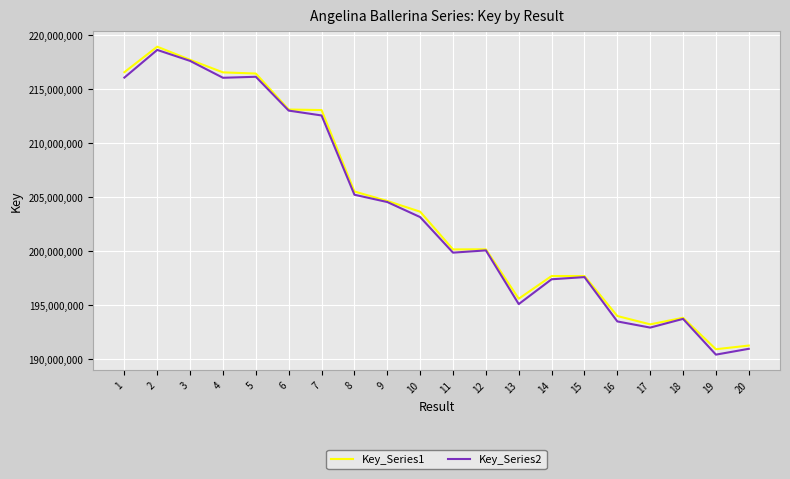

How many series are shown in this chart?

2